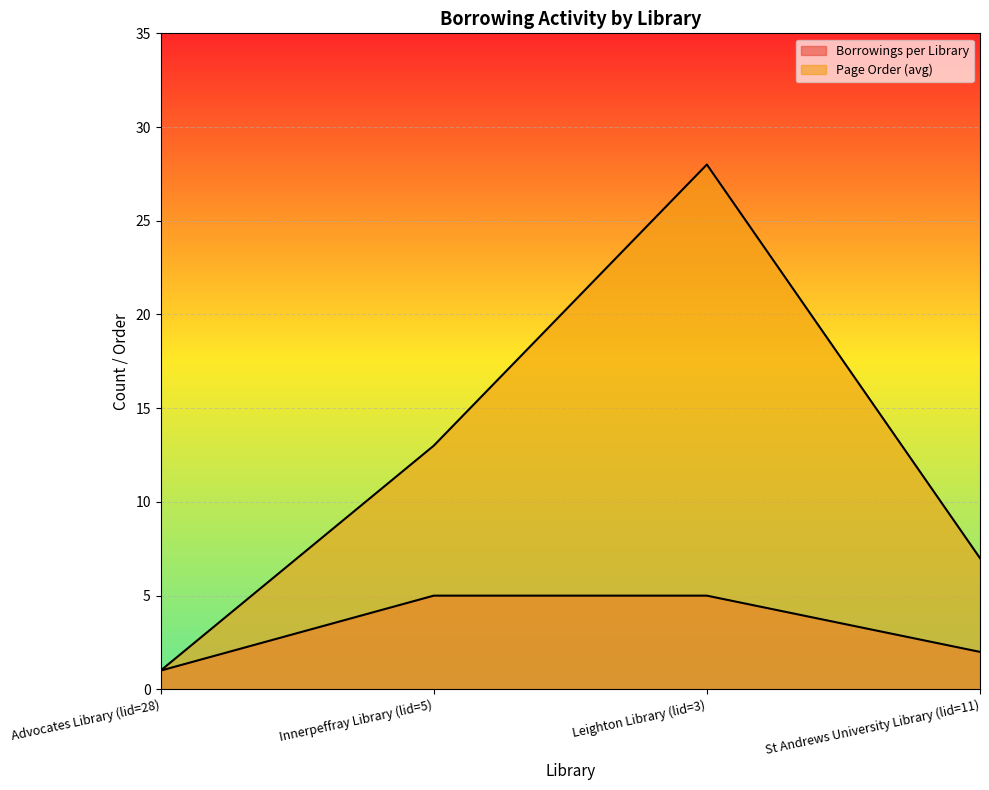

How many interior local peaks does the Page Order (avg) series have?

1